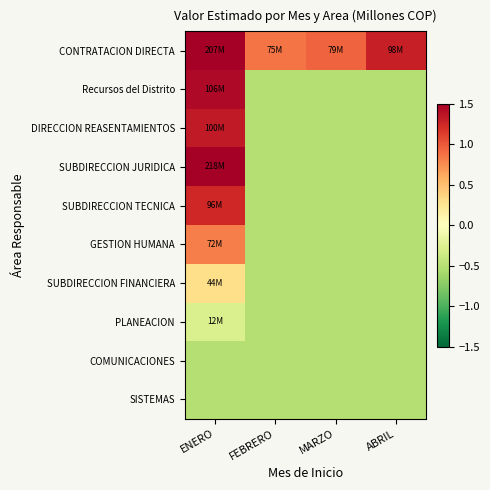

Reading left to right, extract all data points from this chart.

CONTRATACION DIRECTA: ENERO=3.3	FEBRERO=0.9	MARZO=0.9	ABRIL=1.3
Recursos del Distrito: ENERO=1.4	FEBRERO=-0.5	MARZO=-0.5	ABRIL=-0.5
DIRECCION REASENTAMIENTOS: ENERO=1.3	FEBRERO=-0.5	MARZO=-0.5	ABRIL=-0.5
SUBDIRECCION JURIDICA: ENERO=3.5	FEBRERO=-0.5	MARZO=-0.5	ABRIL=-0.5
SUBDIRECCION TECNICA: ENERO=1.2	FEBRERO=-0.5	MARZO=-0.5	ABRIL=-0.5
GESTION HUMANA: ENERO=0.8	FEBRERO=-0.5	MARZO=-0.5	ABRIL=-0.5
SUBDIRECCION FINANCIERA: ENERO=0.3	FEBRERO=-0.5	MARZO=-0.5	ABRIL=-0.5
PLANEACION: ENERO=-0.3	FEBRERO=-0.5	MARZO=-0.5	ABRIL=-0.5
COMUNICACIONES: ENERO=-0.5	FEBRERO=-0.5	MARZO=-0.5	ABRIL=-0.5
SISTEMAS: ENERO=-0.5	FEBRERO=-0.5	MARZO=-0.5	ABRIL=-0.5